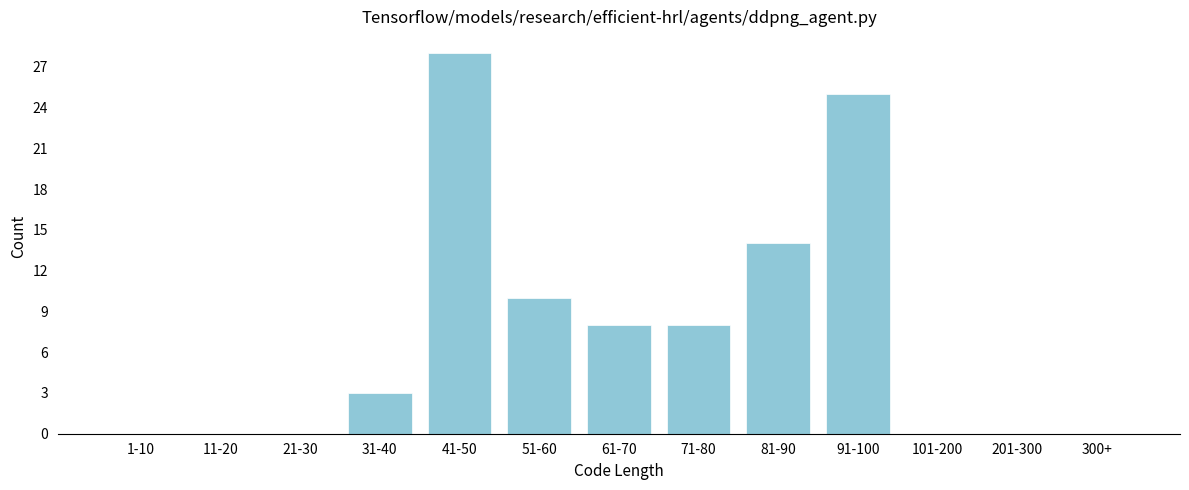

Reading left to right, transcribe all the data shown in this chart.

1-10=0	11-20=0	21-30=0	31-40=3	41-50=28	51-60=10	61-70=8	71-80=8	81-90=14	91-100=25	101-200=0	201-300=0	300+=0